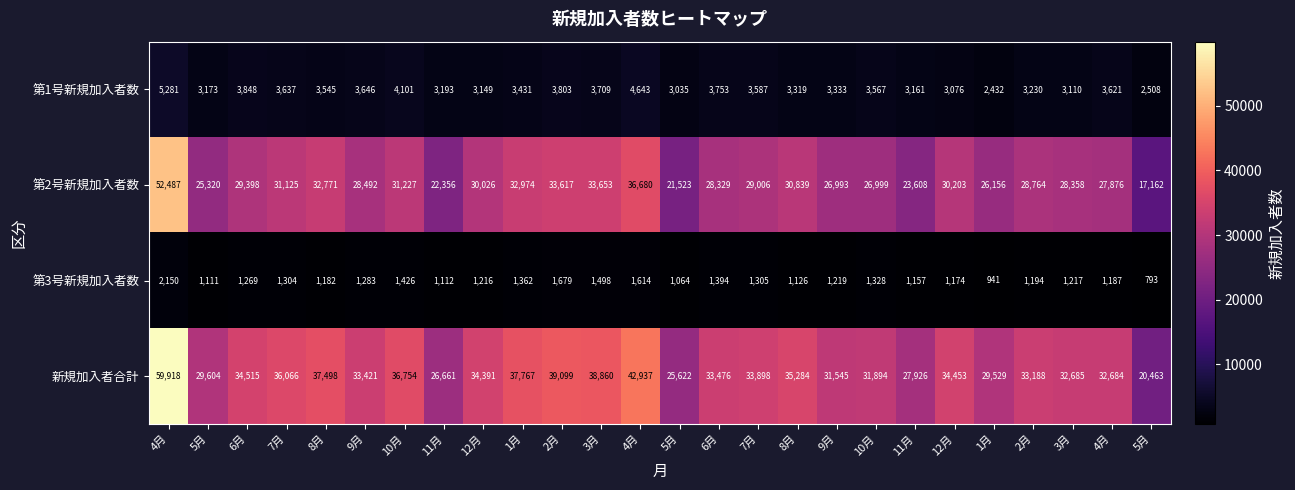

What is the total value across all series at 1月?

75534